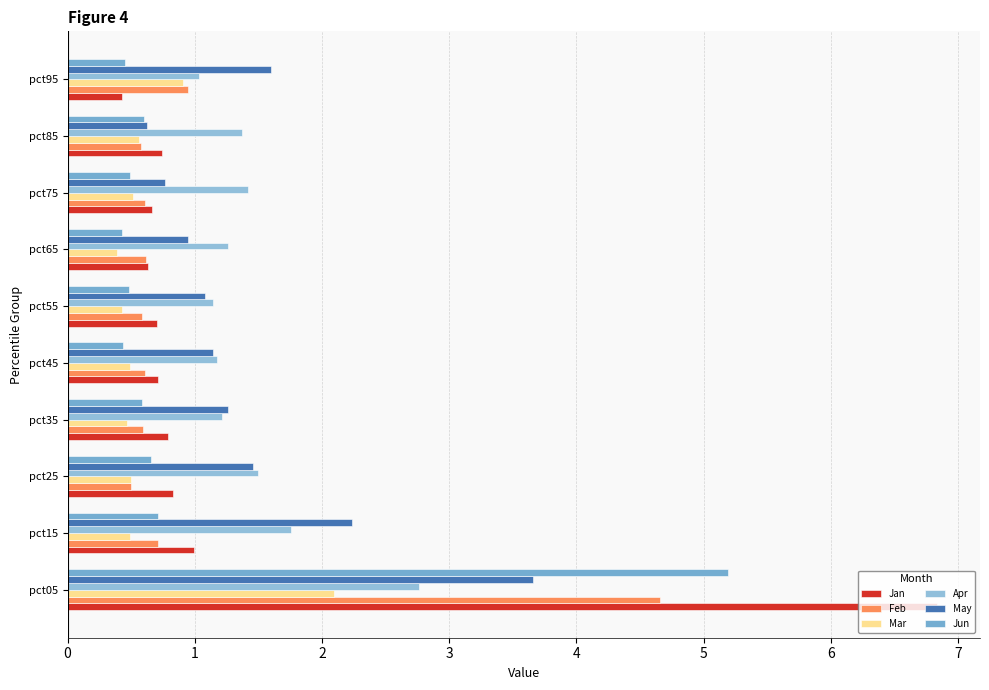

Which series has the largest range (max minus min)?

Jan